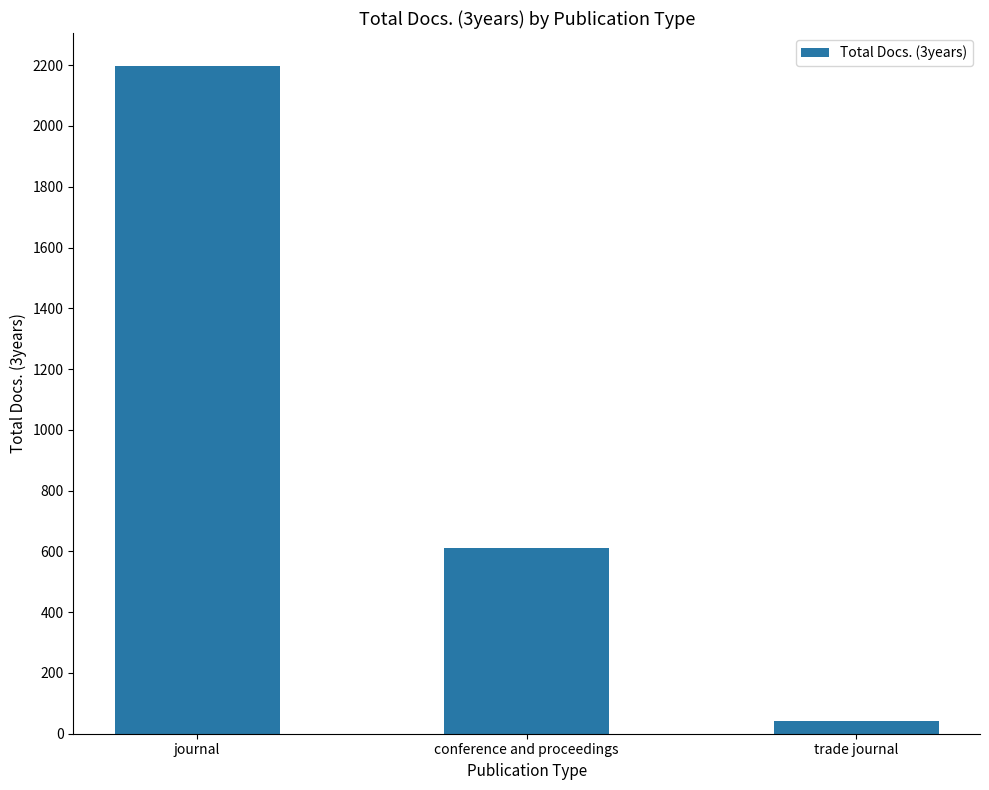

What is the difference between the maximum and second lowest values?

1586